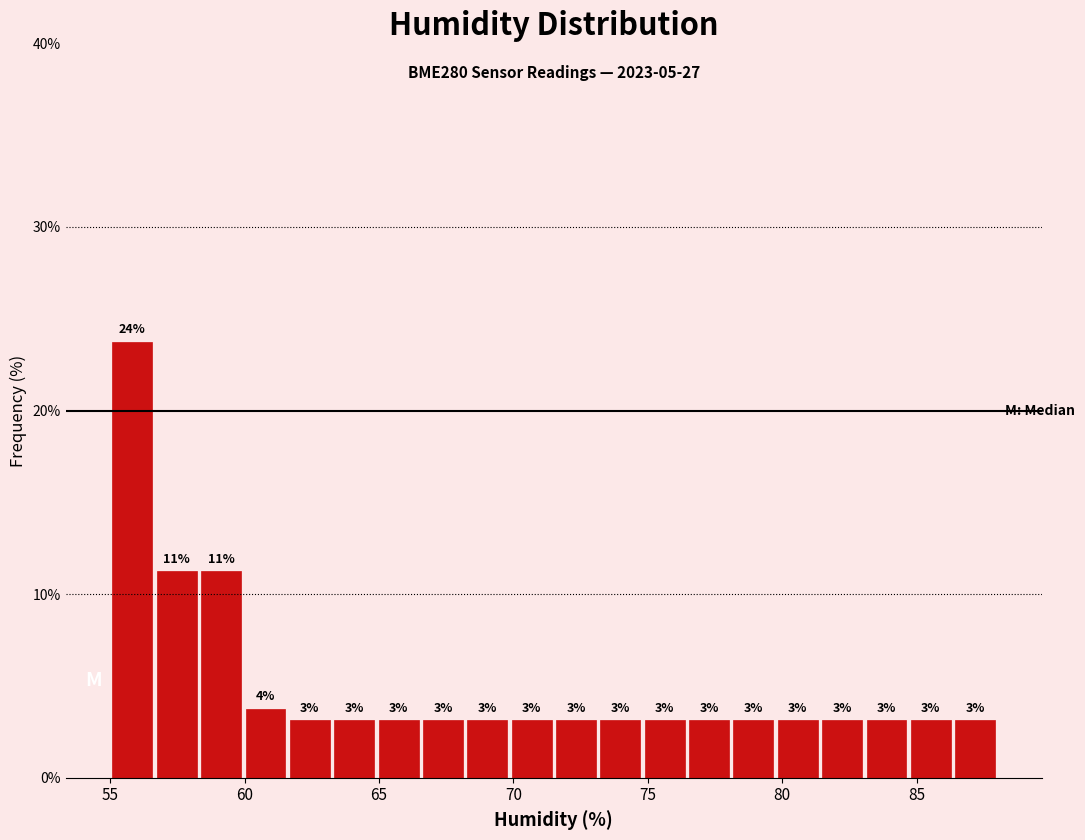

Around what value on the x-axis is the tallest bar? Give the approximate position of its centre, as read against the axis.

56.0